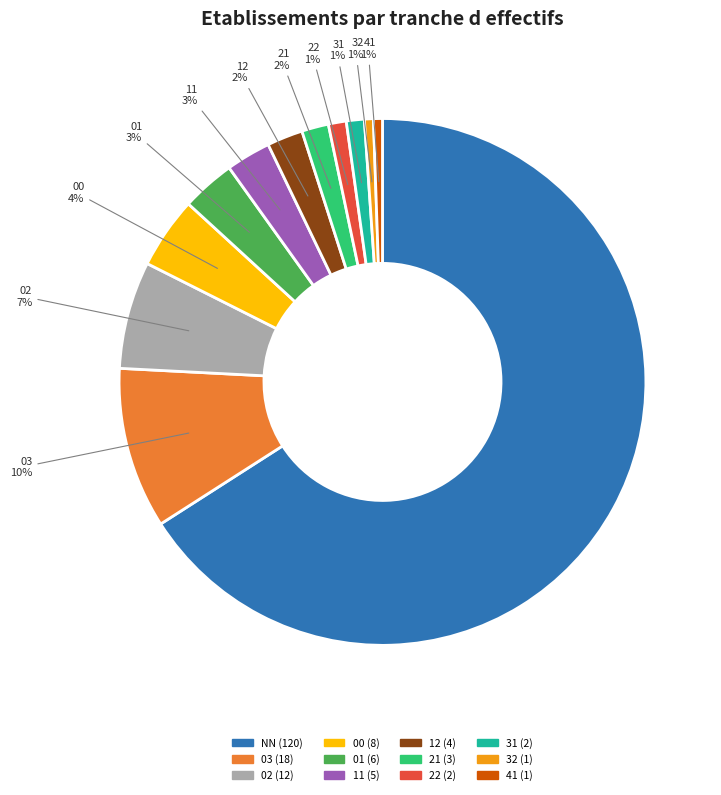

To the nearest percent, what is the average slice percentage?

8%